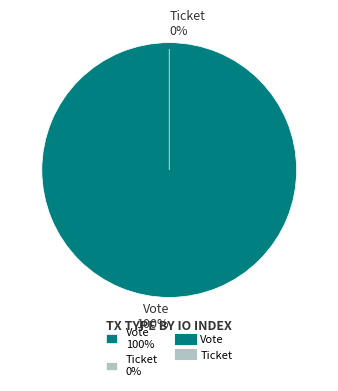

What percentage is the Vote slice, to the nearest percent?

100%